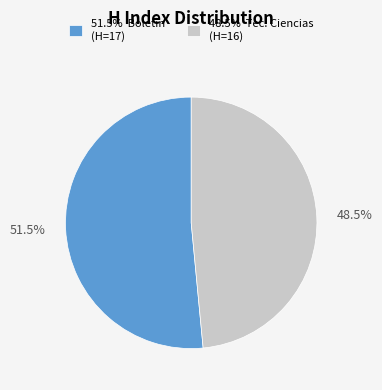

Rank the categories by value from highest to lowest.

51.5% Boletin (H=17), 48.5% Tec. Ciencias (H=16)